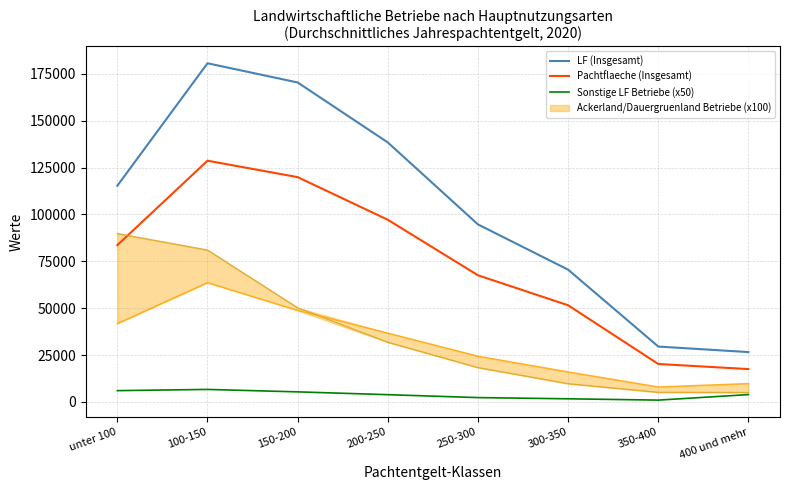

What is the sum of the LF (Insgesamt) values at 200-250 and 250-300?

233064